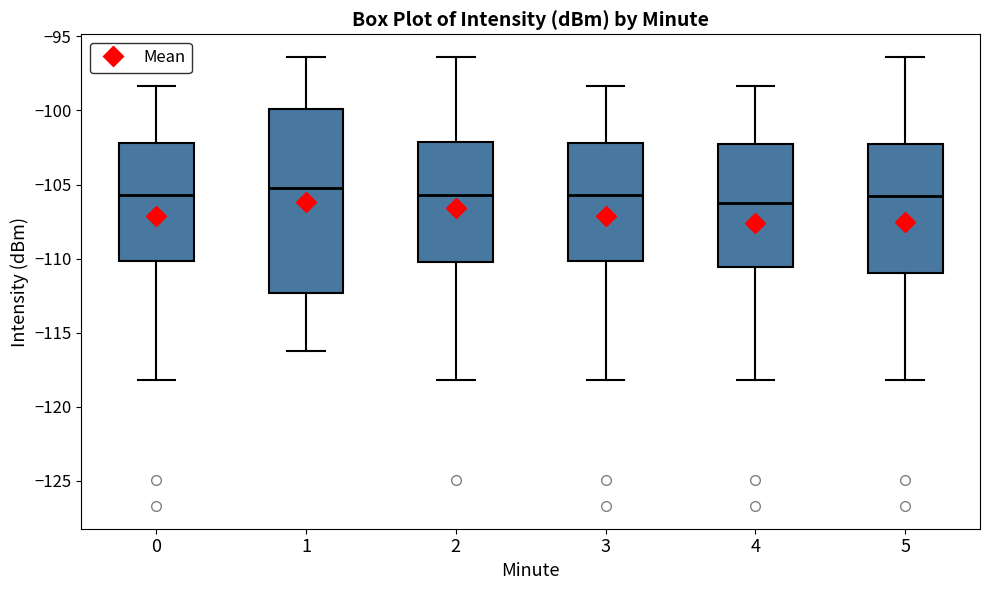

Where is the lower edge of the box at x = 0 on the y-axis? The values are not printed on the chart, so give them approximately, as read against the axis.

-110.0